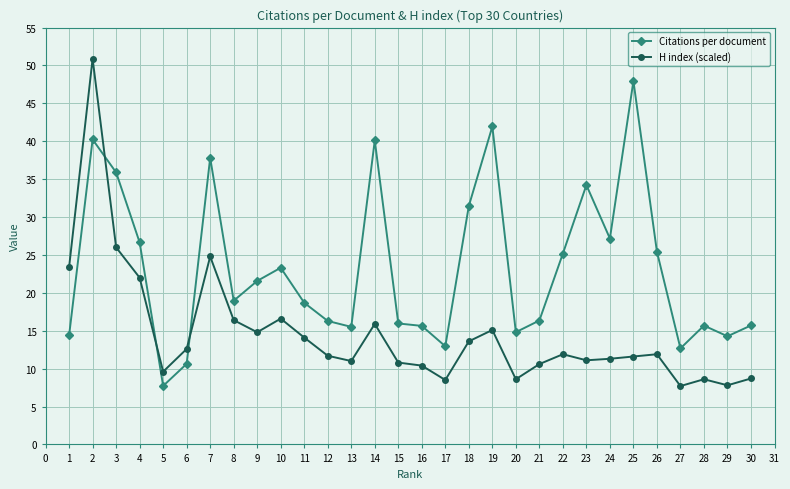

How many data points does each series have?

30